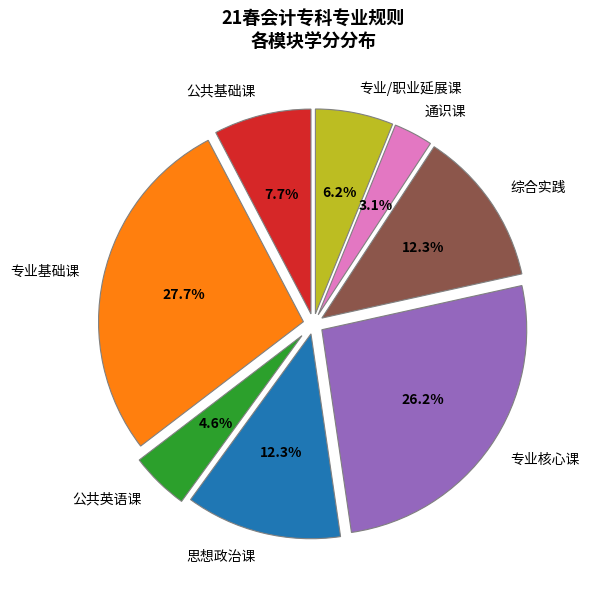

Do 专业核心课 and 专业/职业延展课 together represent more than half of the pie?

No